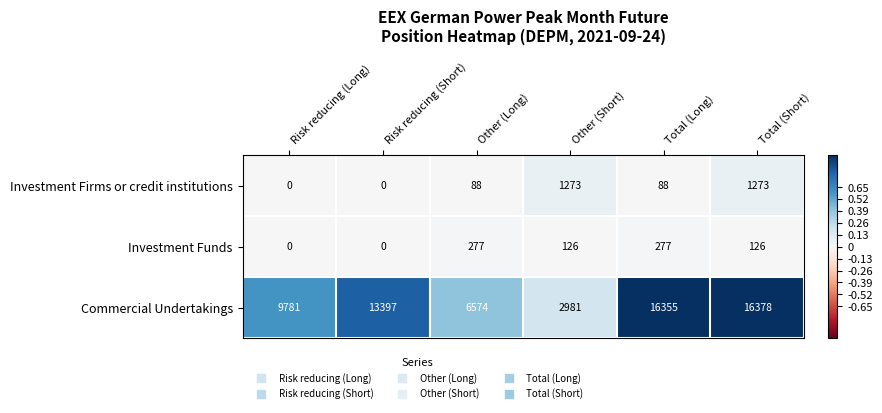

True or false: Investment Funds has a value of -137 at Risk reducing (Short).

False